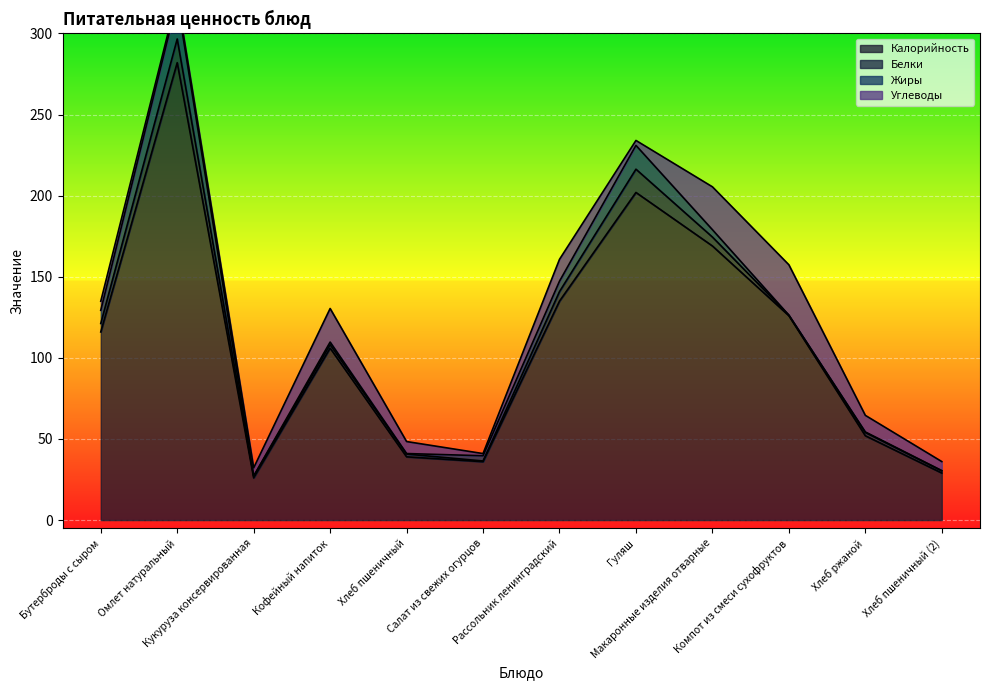

At which label does Углеводы reach its minimum?

Салат из свежих огурцов